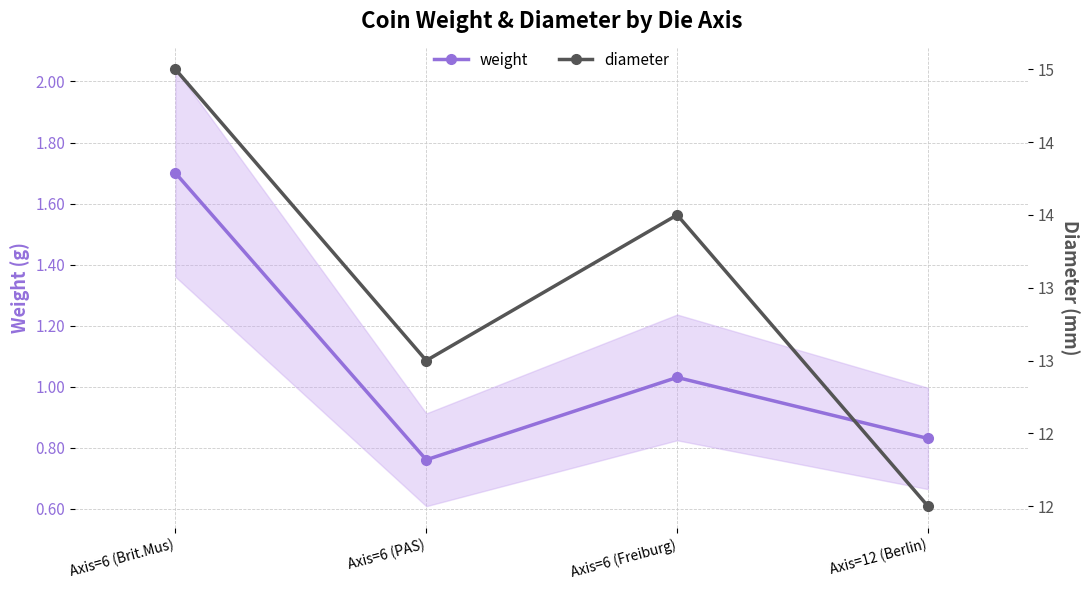

How many values in the weight series are below 1?

2